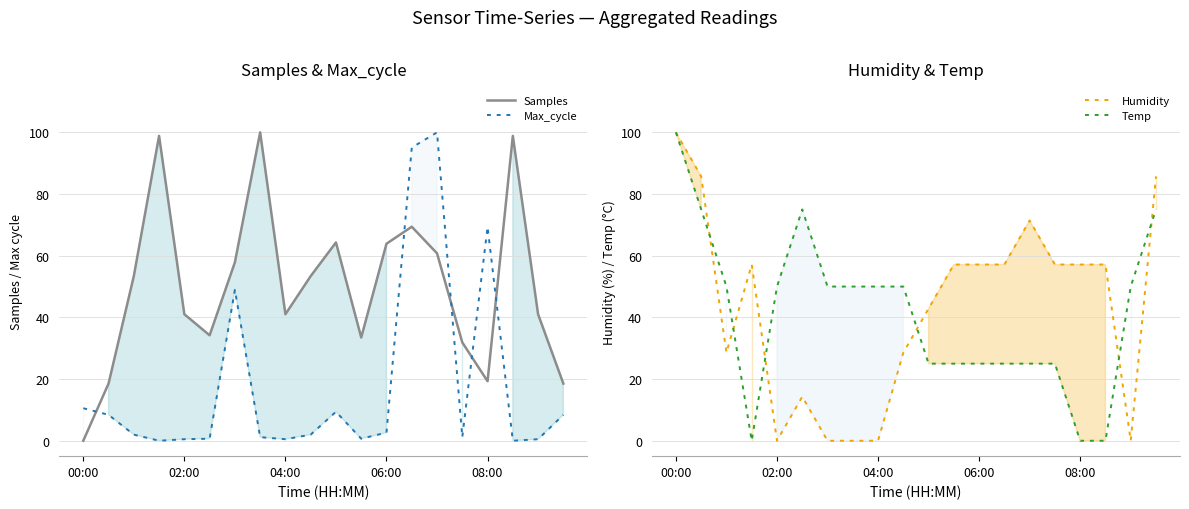

True or false: Samples has a value of 24.5 at 18.

False